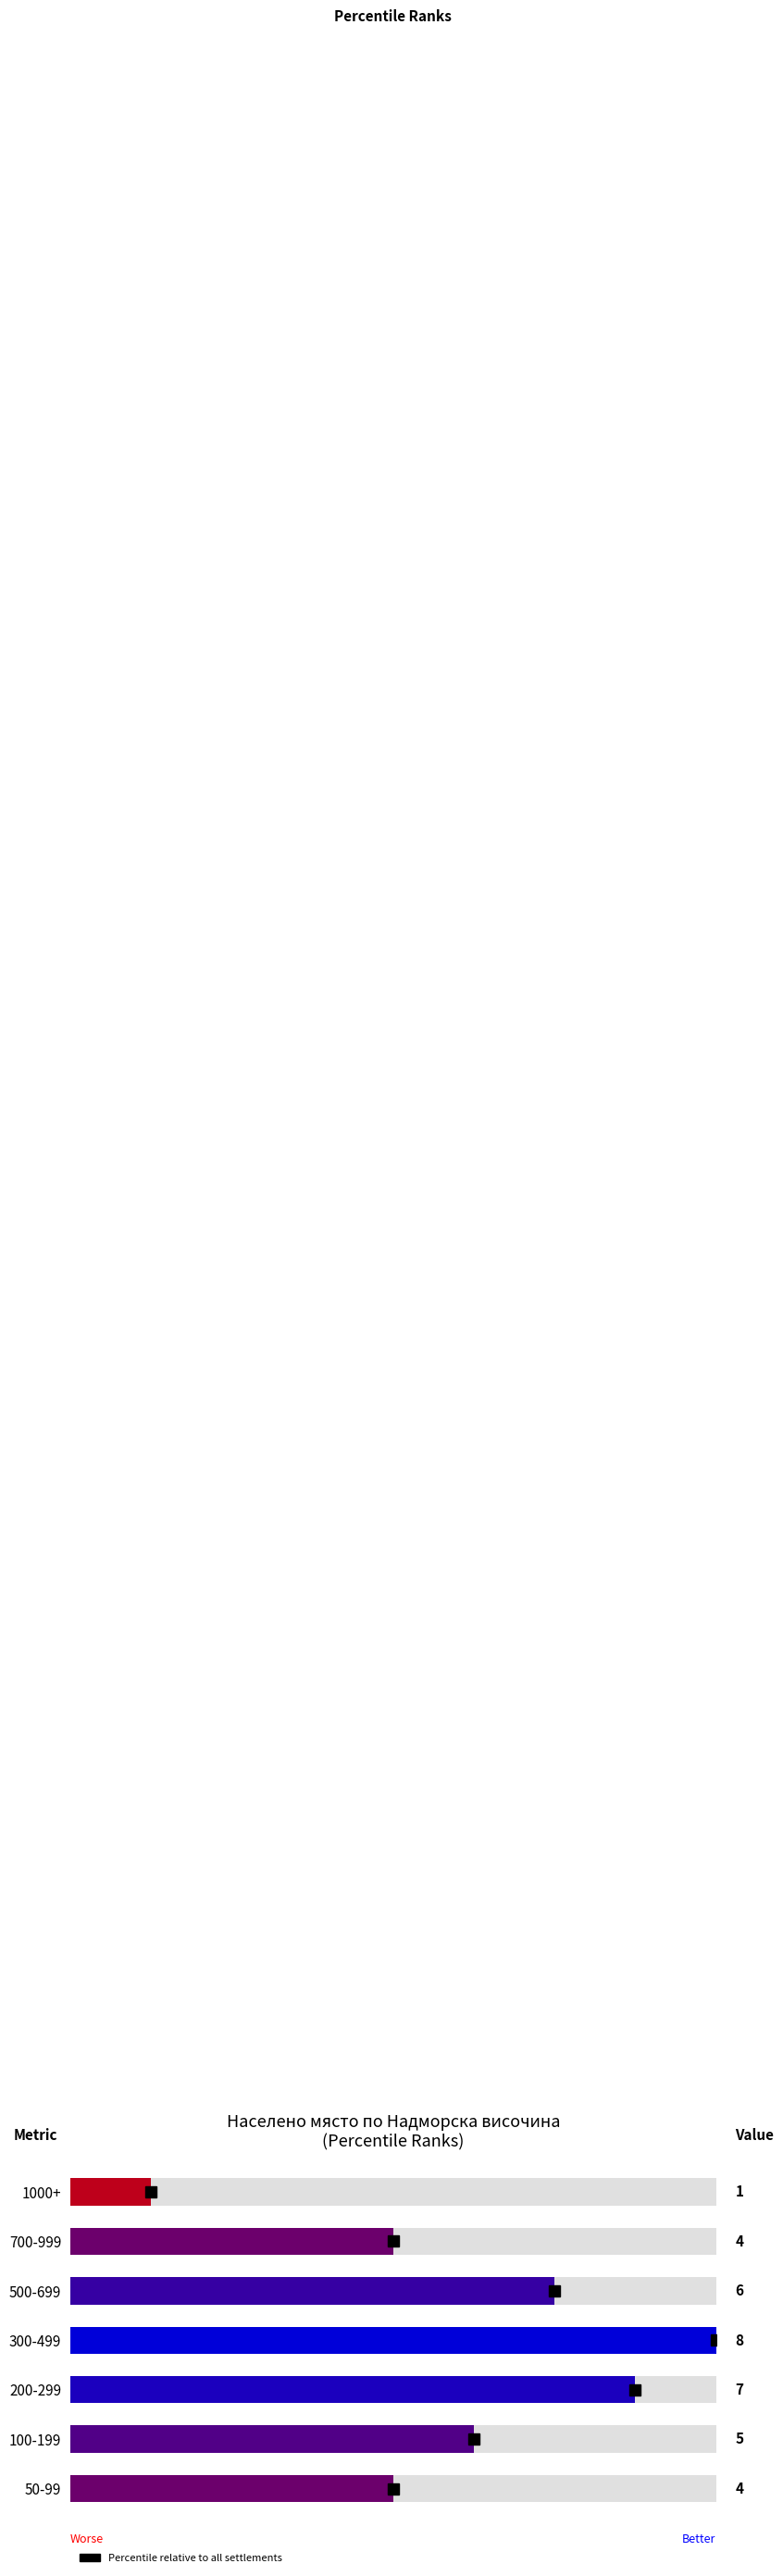

What is the value of the 4th bar from the left?

8